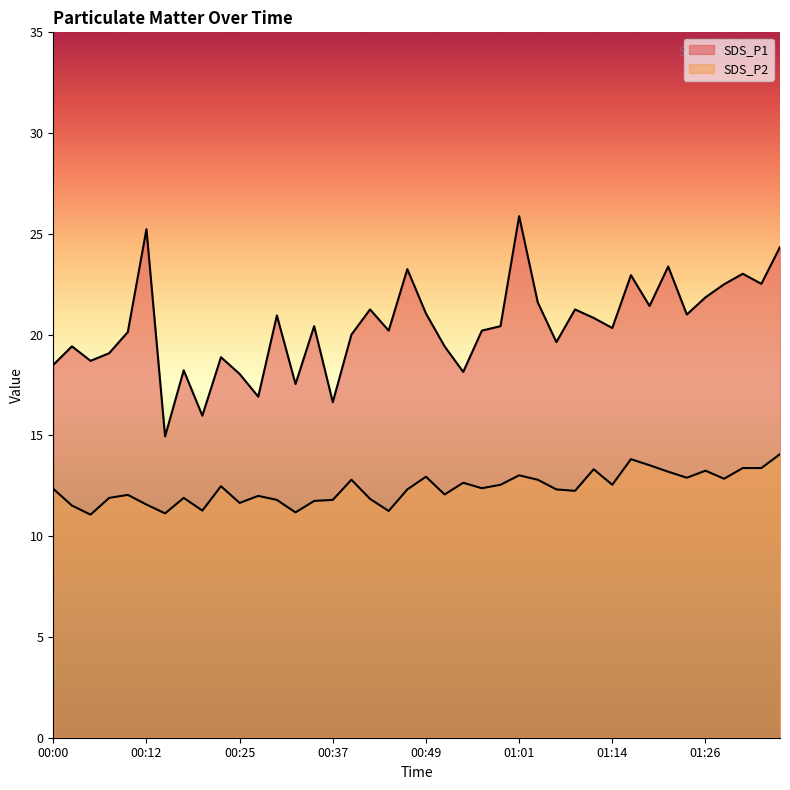

At which category does SDS_P2 reach its first local valley?

00:05